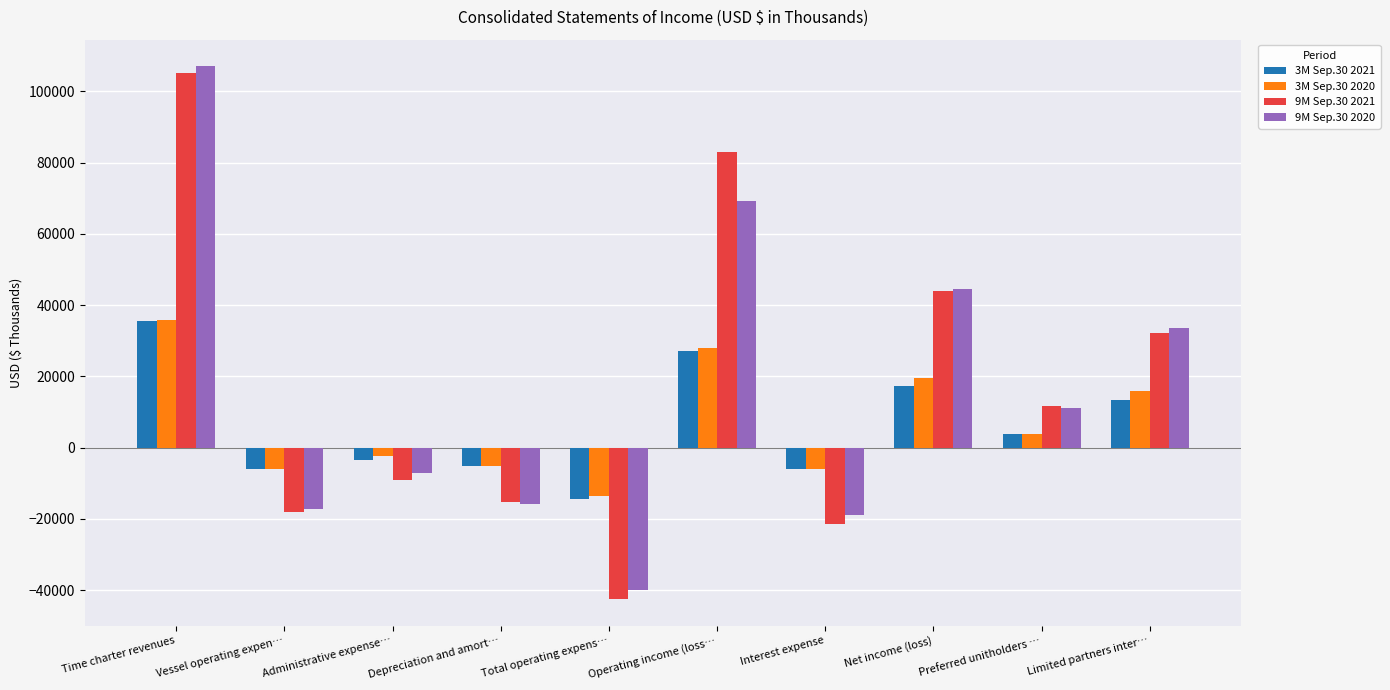

What is the average value of the 3M Sep.30 2020 series?

6965